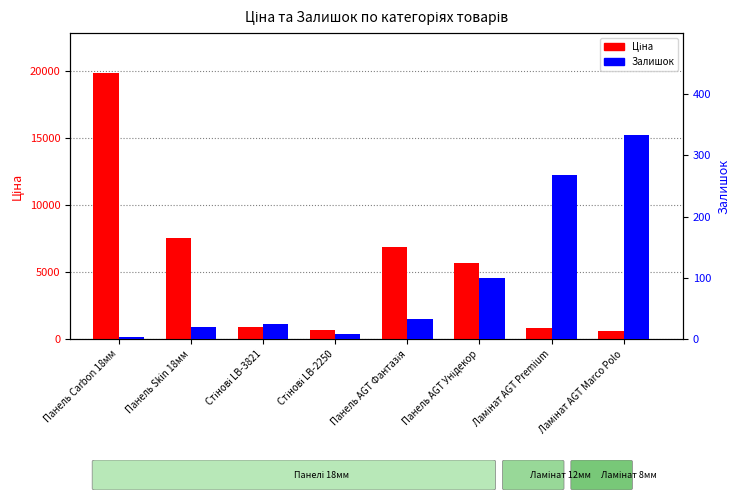

What is the difference between the highest and lowest values at Ламінат AGT Marco Polo?

253.0